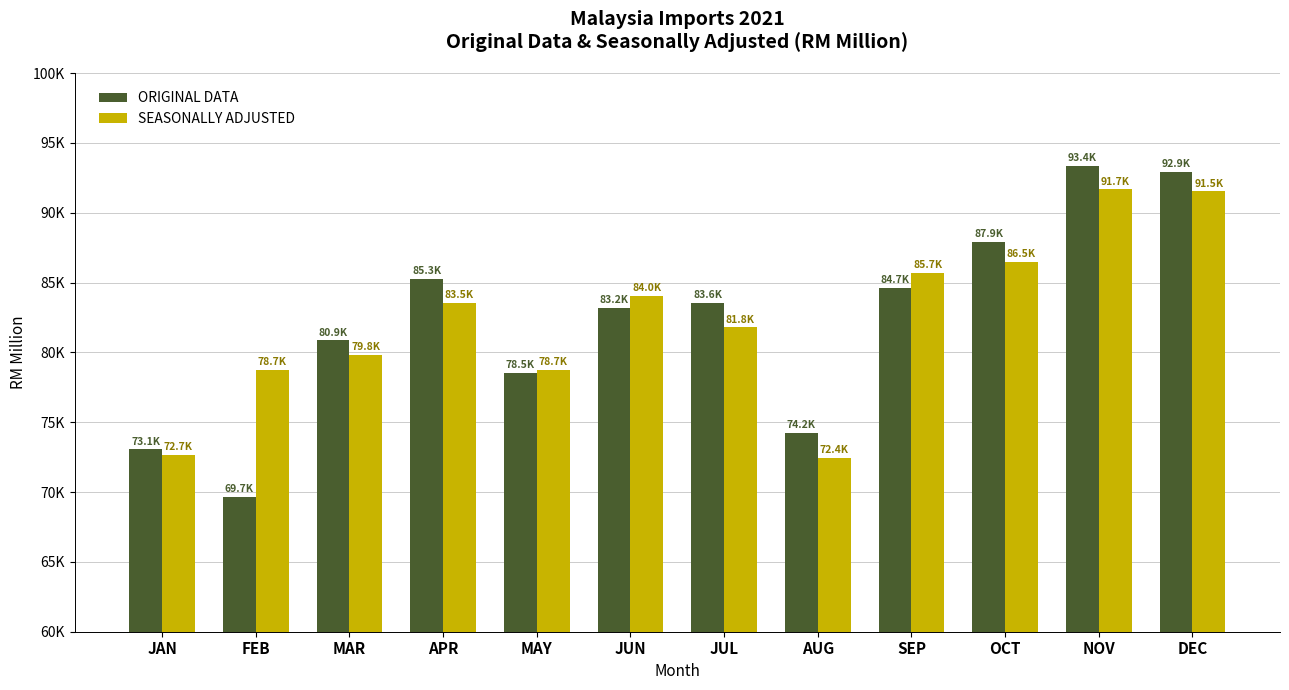

Read the SEASONALLY ADJUSTED value at SEP.

85724.5